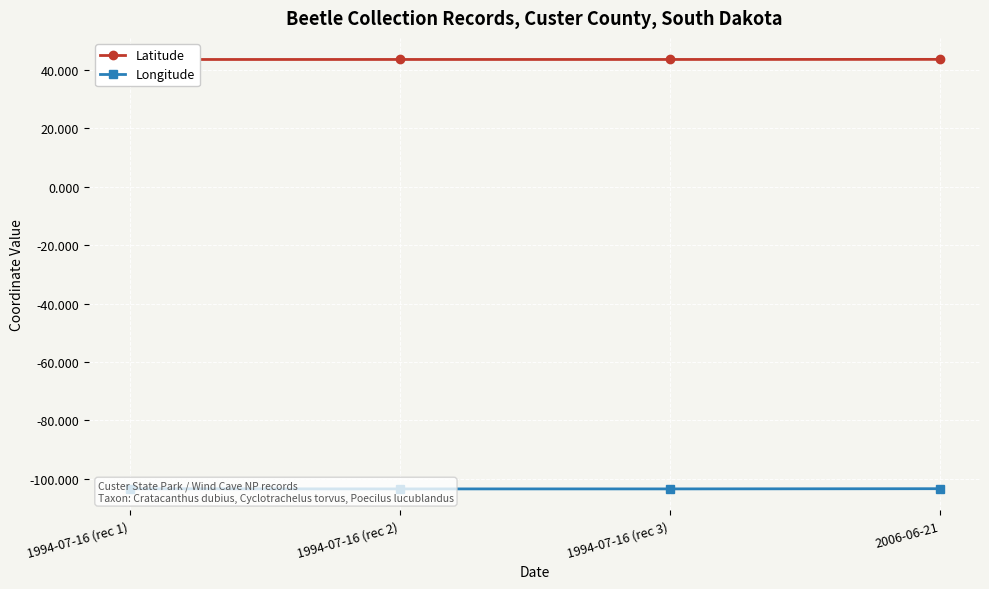

The Latitude series shows 11.2 at 1994-07-16 (rec 2). True or false?

False